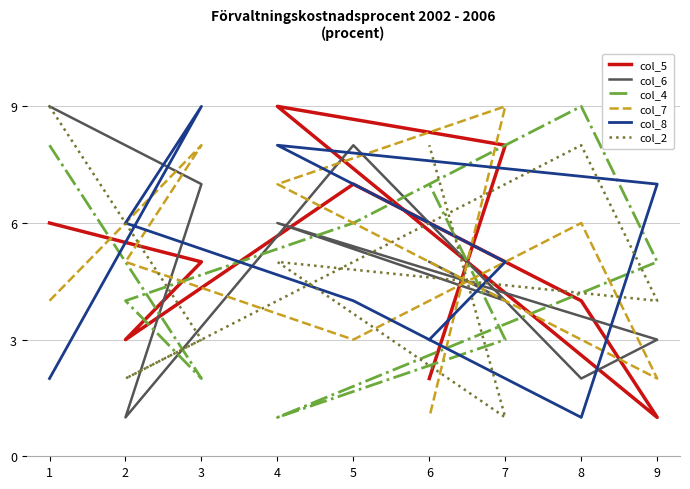

What is the average value of the col_2 series?

5